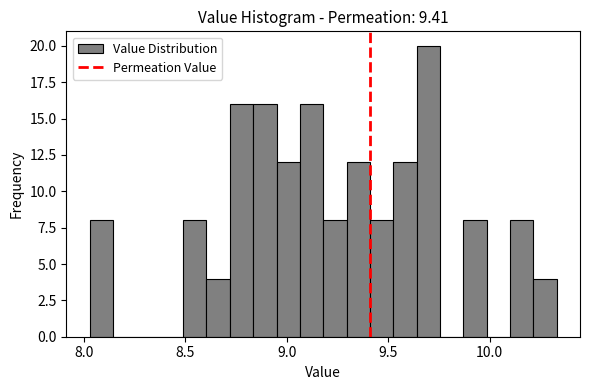

Read against the x-axis, roughly where is the centre of the tallest bar?

9.70